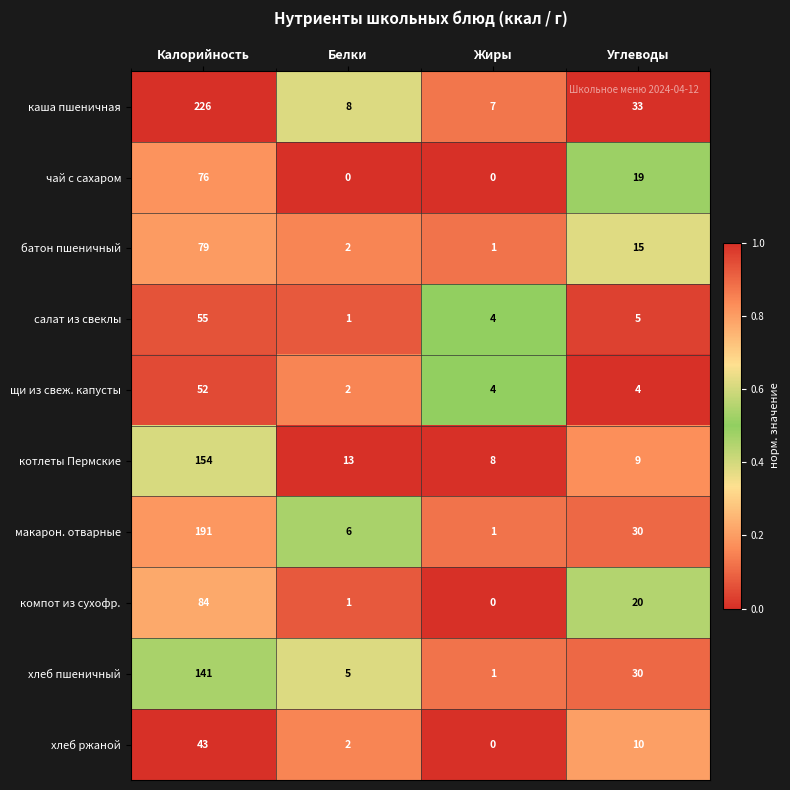

Which label corresponds to the largest value in the chart?

Калорийность